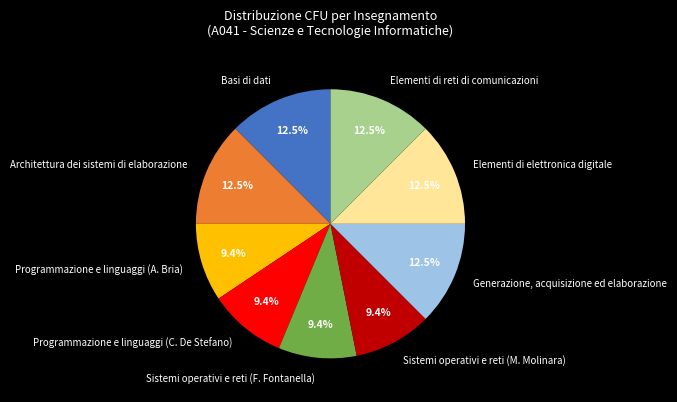

Is there a majority slice in this chart?

No